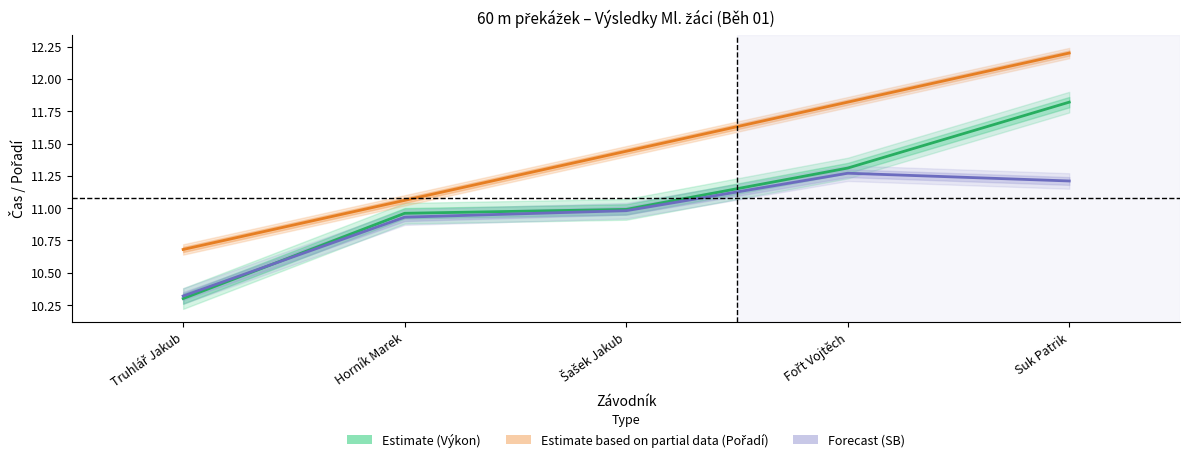

Does the chart have visible grid lines?

No